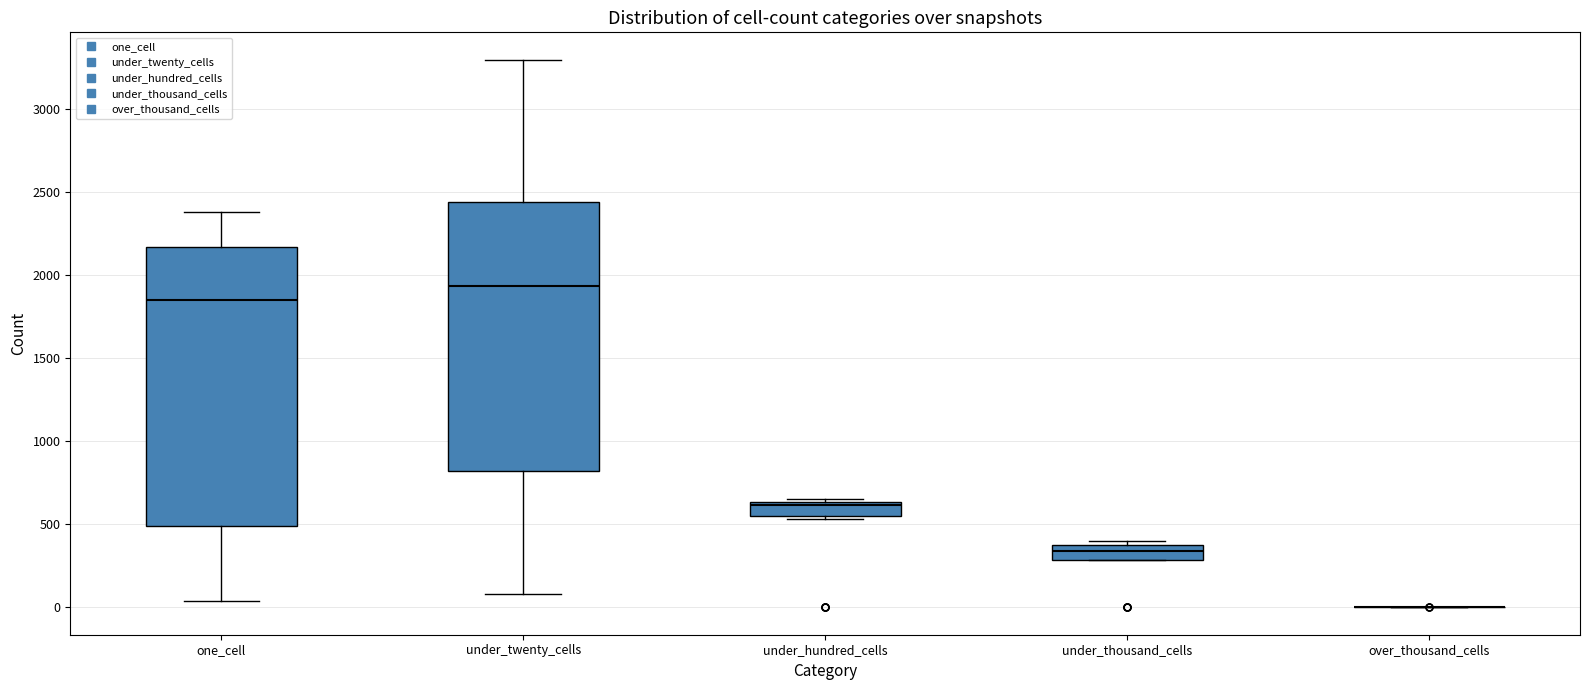

Reading left to right, read every box against the y-axis: the position of its median line, the range the box covers, and the ends of its whiskers. The values are not printed on the chart, so give them approximately, as read against the axis.

one_cell: median 1850, box 500 to 2150, whiskers 50 to 2400
under_twenty_cells: median 1950, box 800 to 2450, whiskers 100 to 3300
under_hundred_cells: median 600, box 550 to 650, whiskers 550 (just below the box's lower edge) to 650 (just above the box's upper edge)
under_thousand_cells: median 350 (inside the box), box 300 to 350, whiskers 300 to 400
over_thousand_cells: box collapsed to a line at 0, whiskers 0 to 0